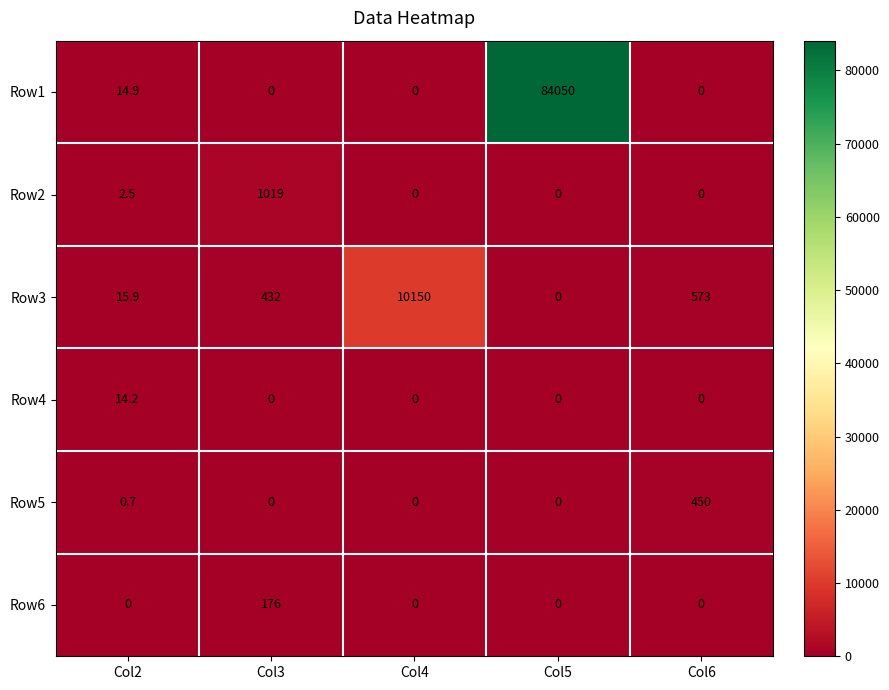

What is the spread (max minus min) of values at Col4?

10150.0